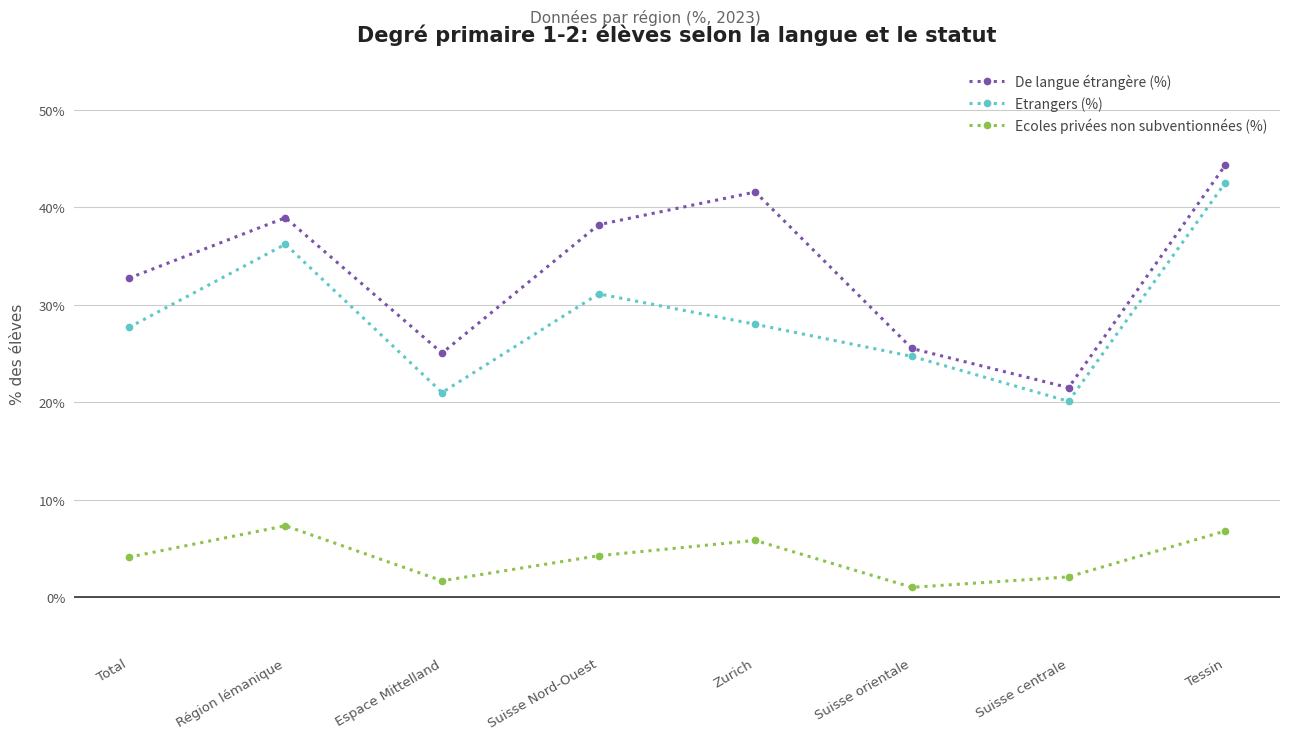

What is the difference between the De langue étrangère (%) values at Zurich and Suisse centrale?

20.1